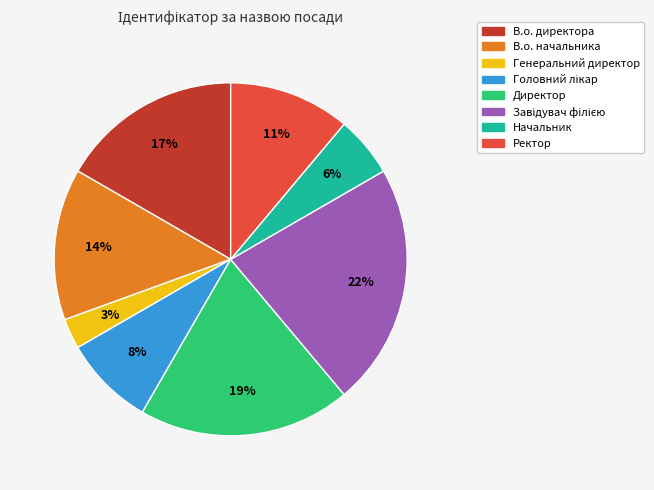

Is there a majority slice in this chart?

No